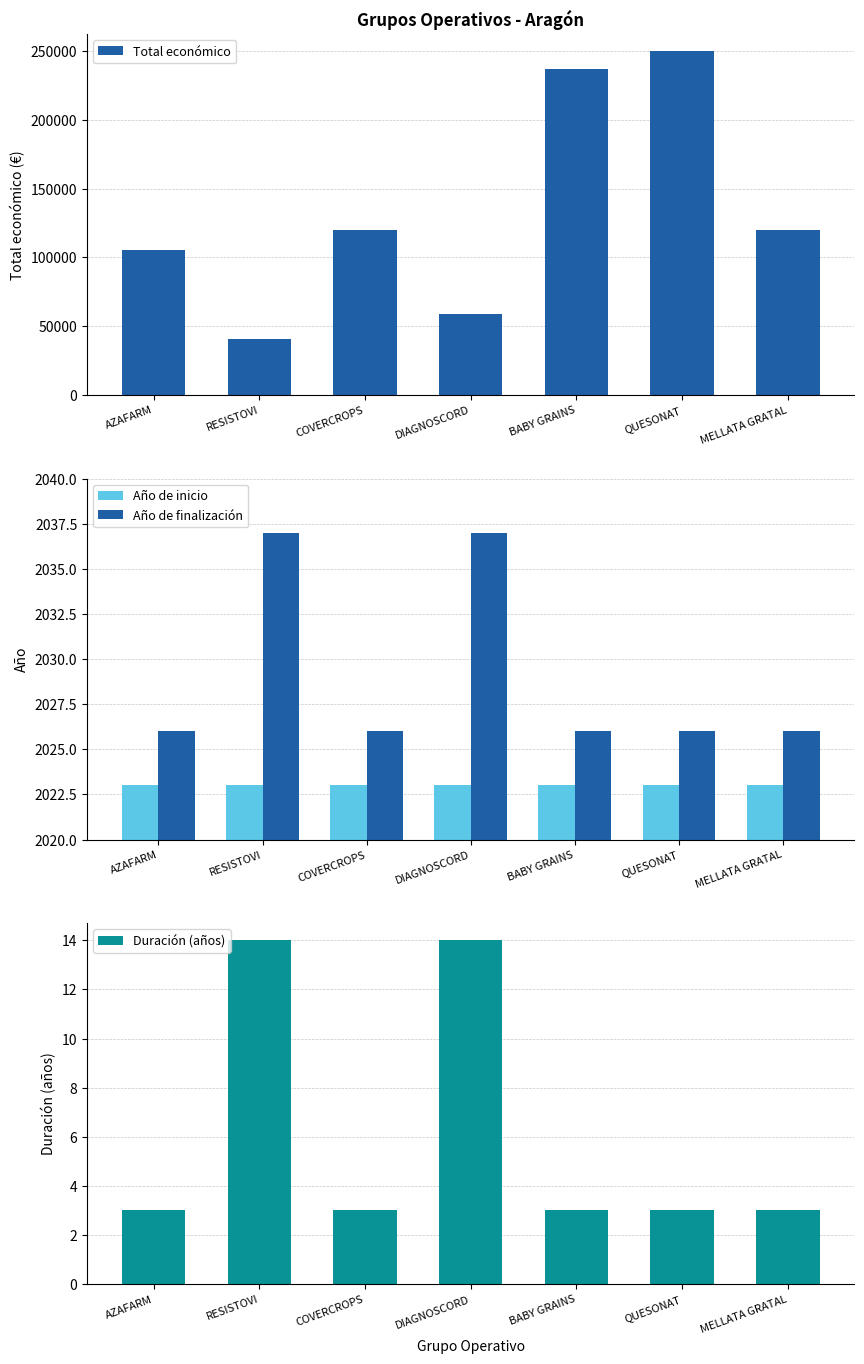

Which series has the widest spread of values?

Total económico